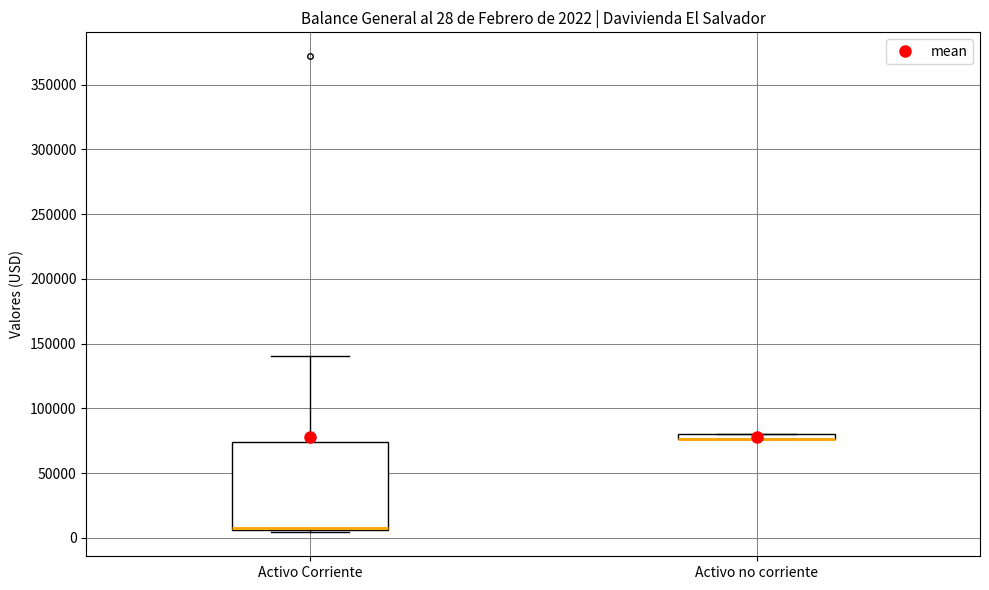

Which box is the tallest, from its lower edge to its upper edge?

Activo Corriente